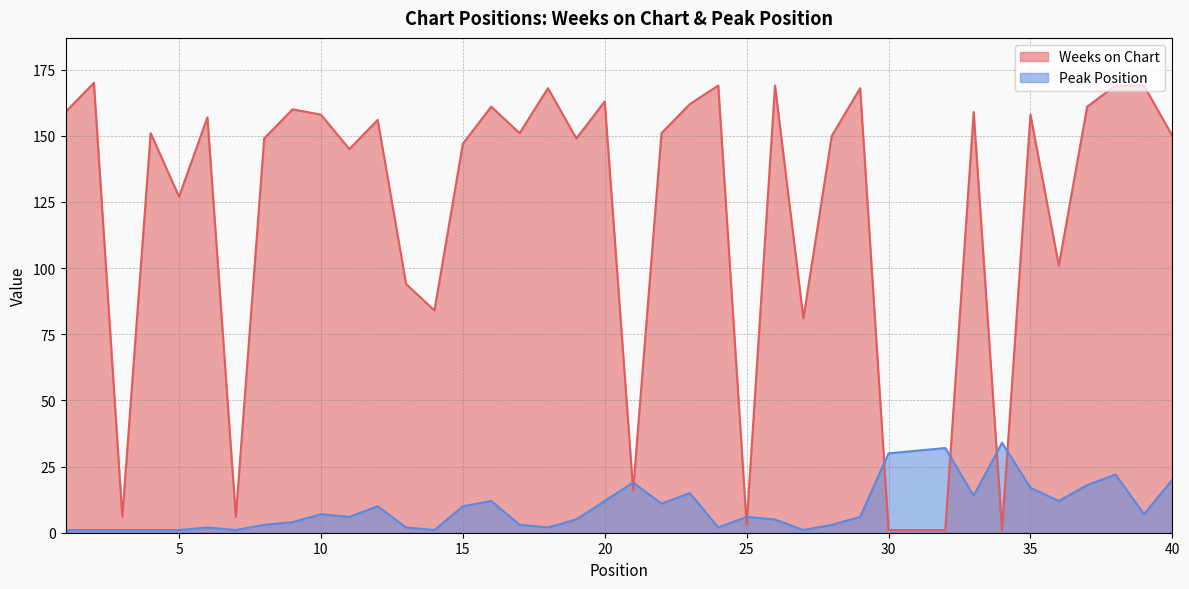

At which category does Peak Position reach its first local valley?

7